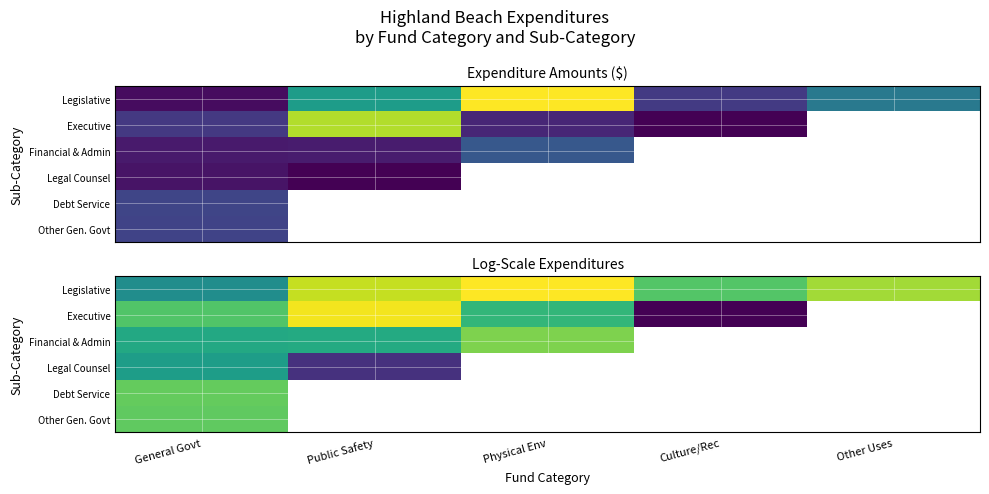

What is the maximum value for Financial & Admin?

13.7